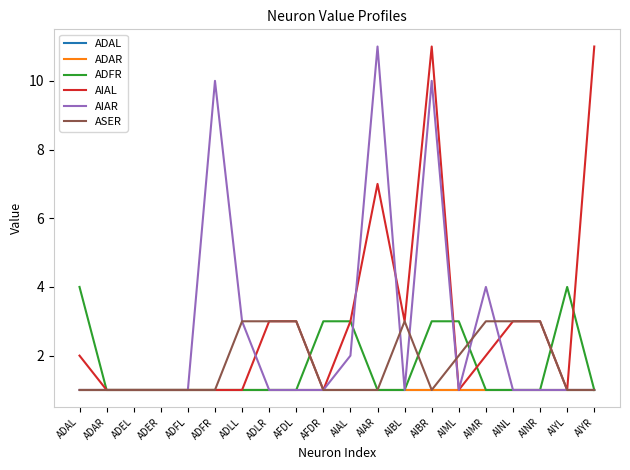

List the series in order of their peak value, lowest first.

ADAL, ADAR, ASER, ADFR, AIAL, AIAR